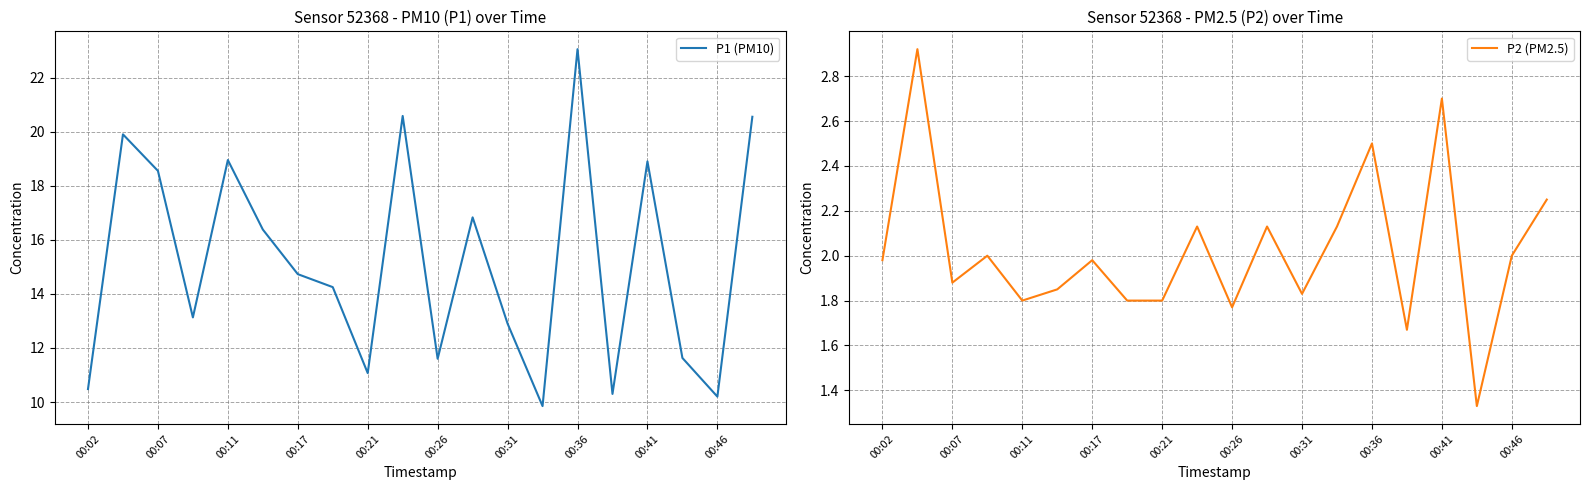

At which label does P1 (PM10) reach its peak?

00:36